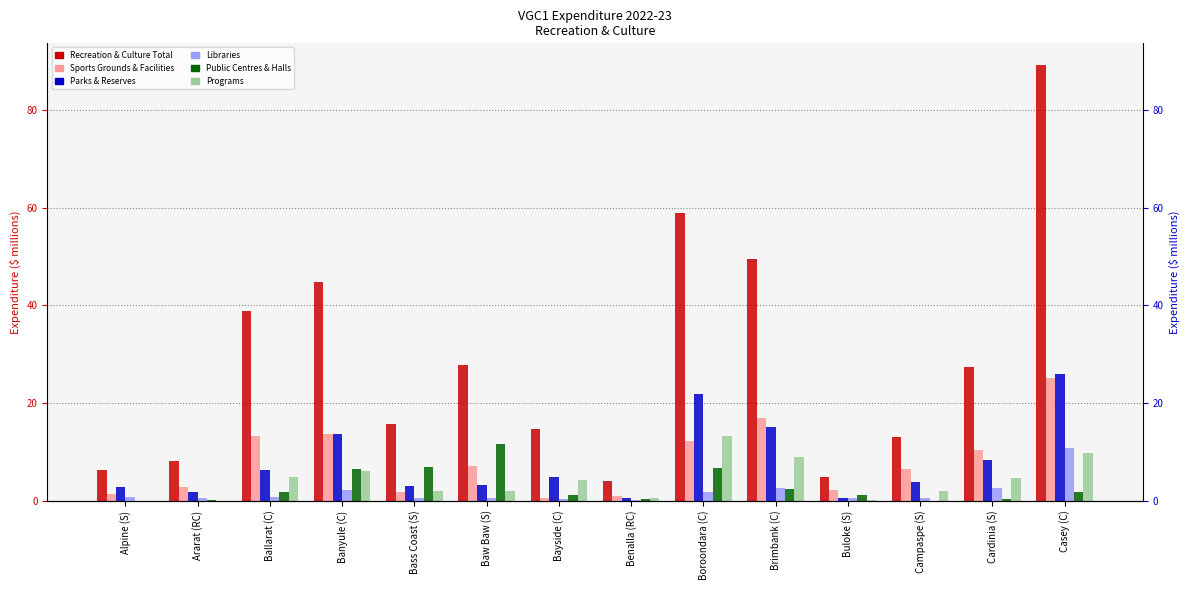

Count the number of categories in the chart.

14